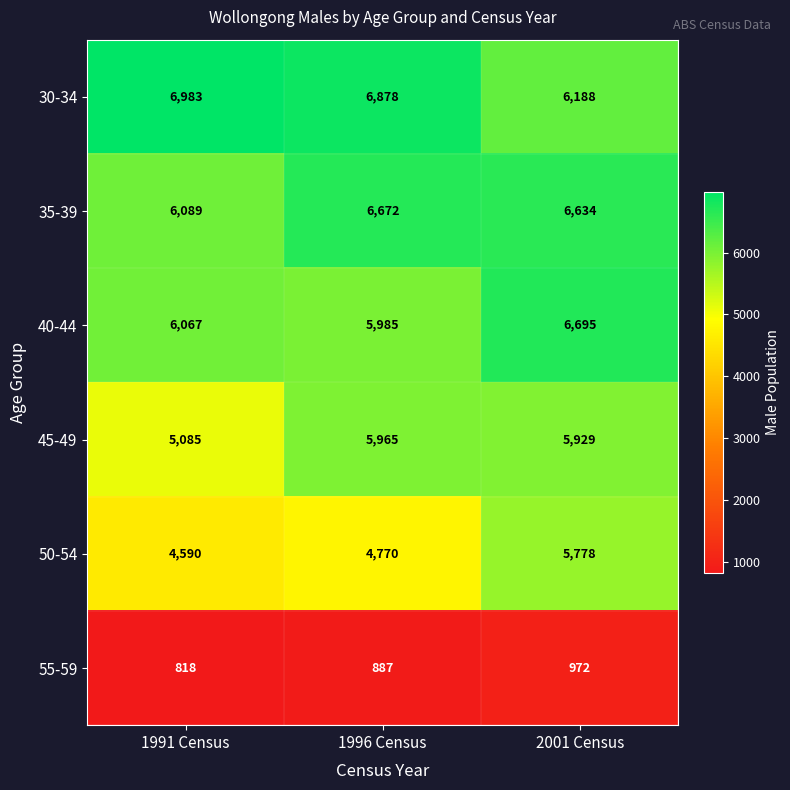

What is the difference between the highest and lowest values at 2001 Census?

5723